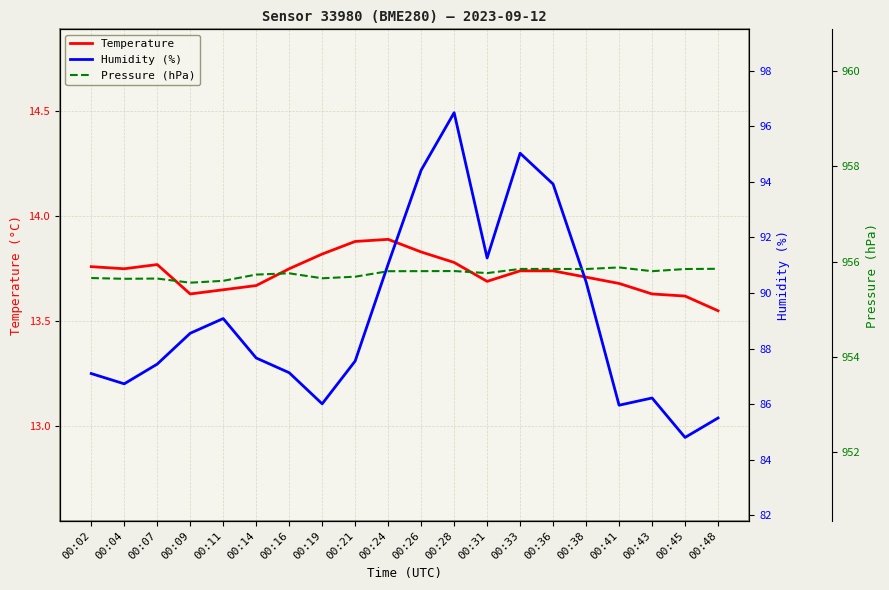

True or false: Temperature and Humidity (%) cross at least once.

False